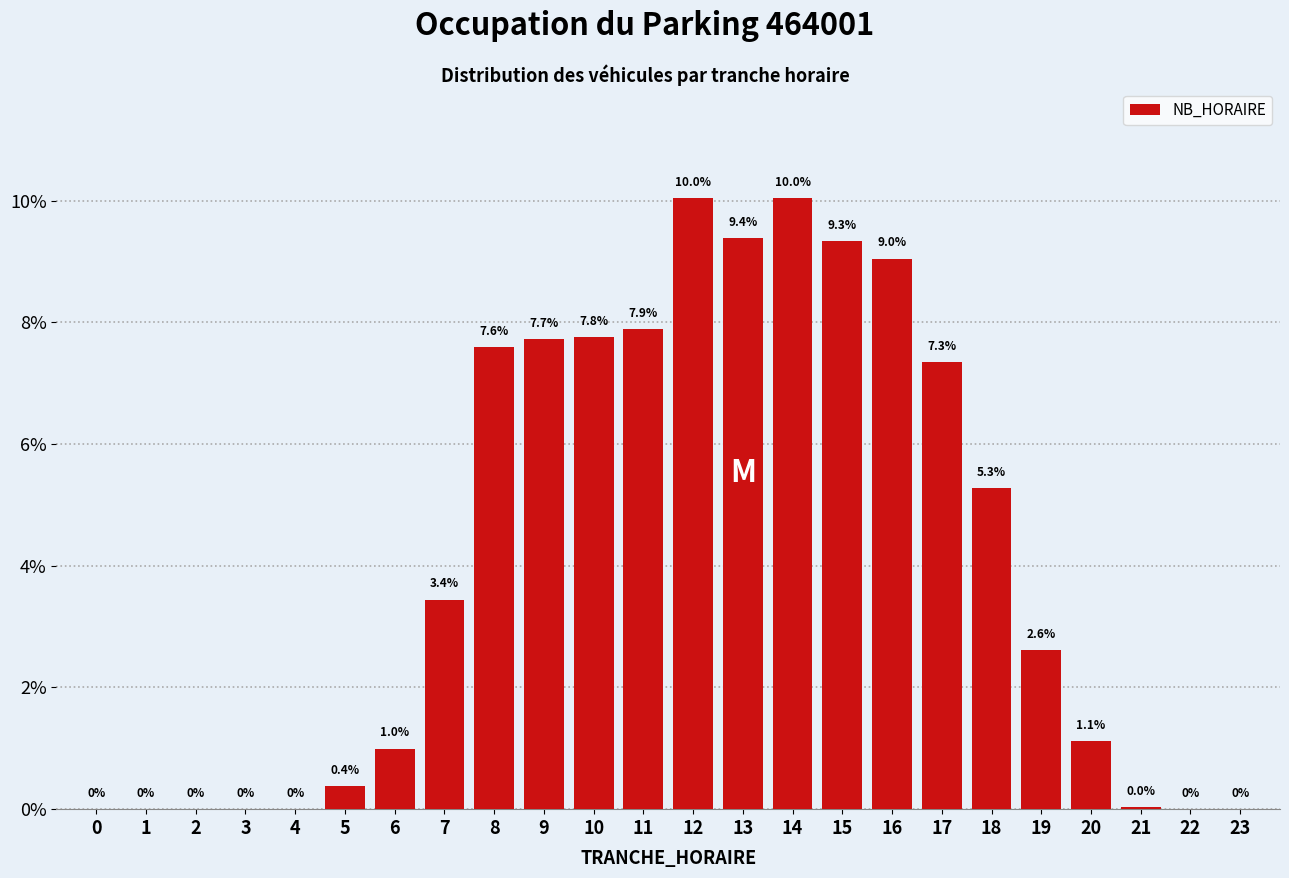

What is the greatest value displayed?

10.0